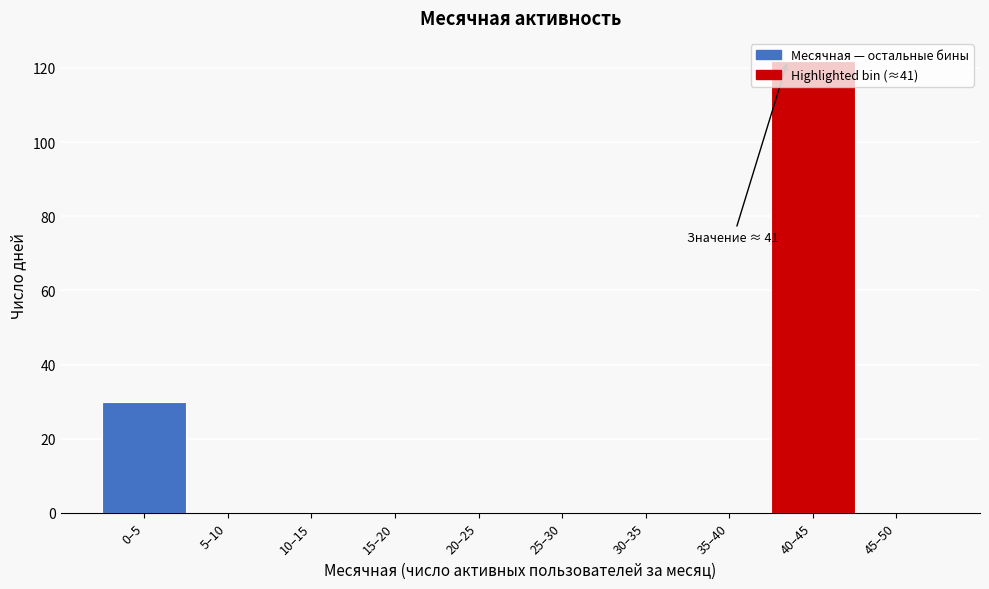

Where is the data nearest to the value 61?

0–5